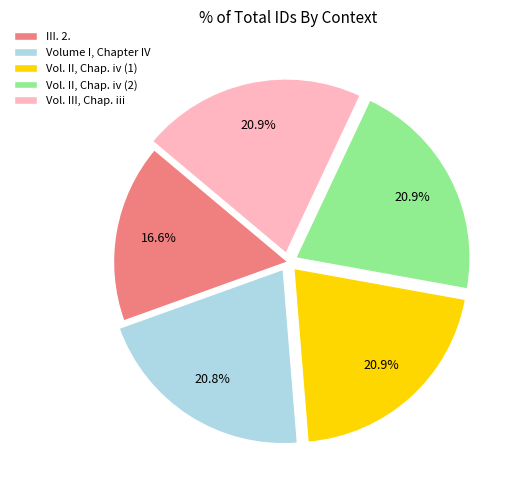

Count the number of slices in the pie.

5